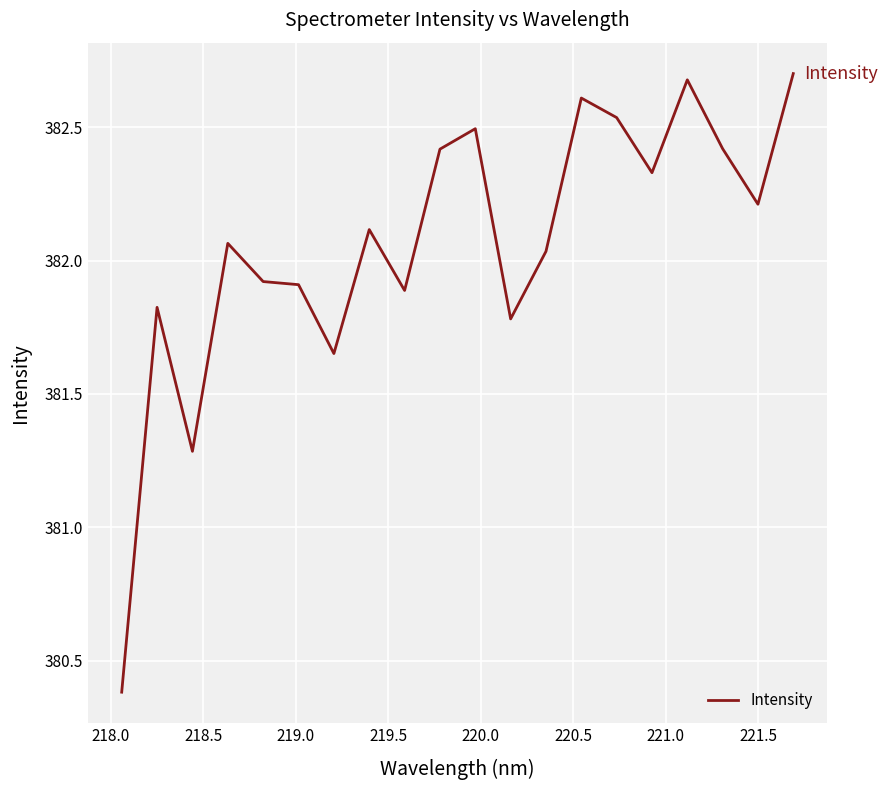

What is the difference between the maximum and minimum values?

2.3